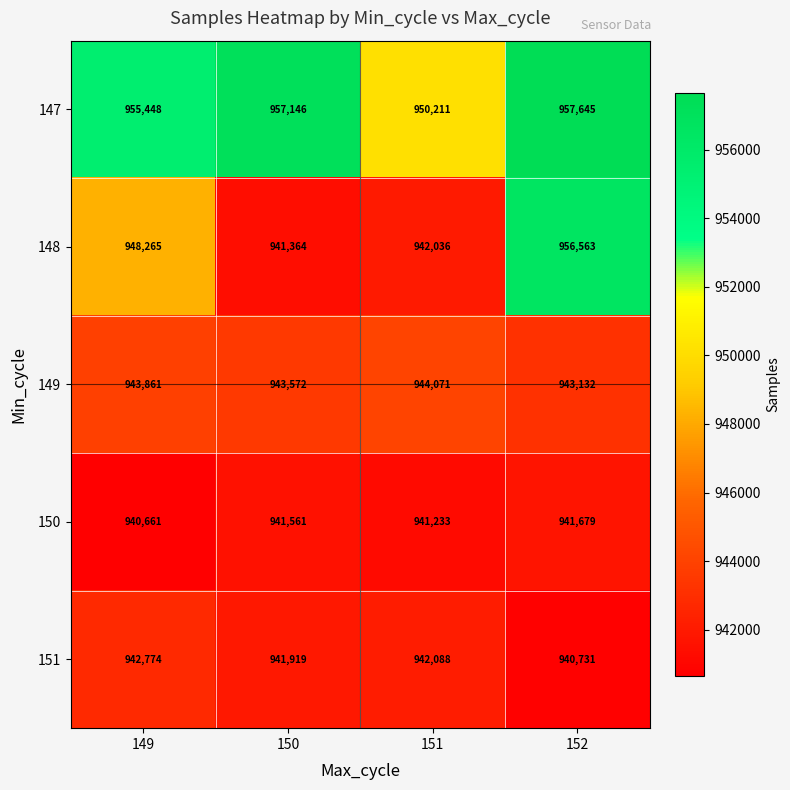

At which label is 151 closest to 941752?

150